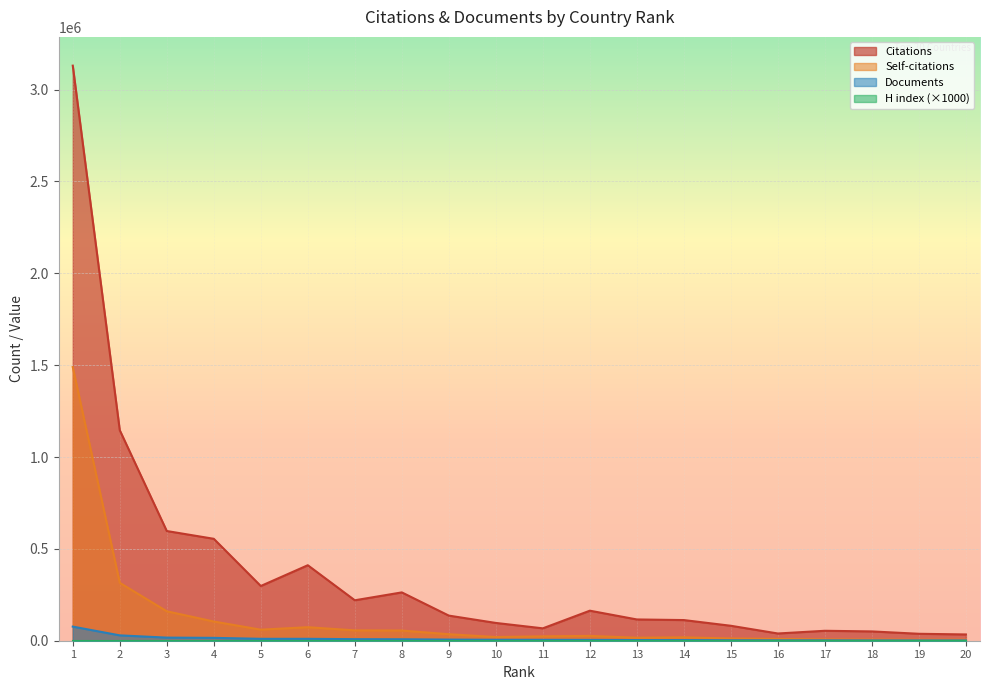

True or false: Self-citations and Documents intersect in this chart.

False